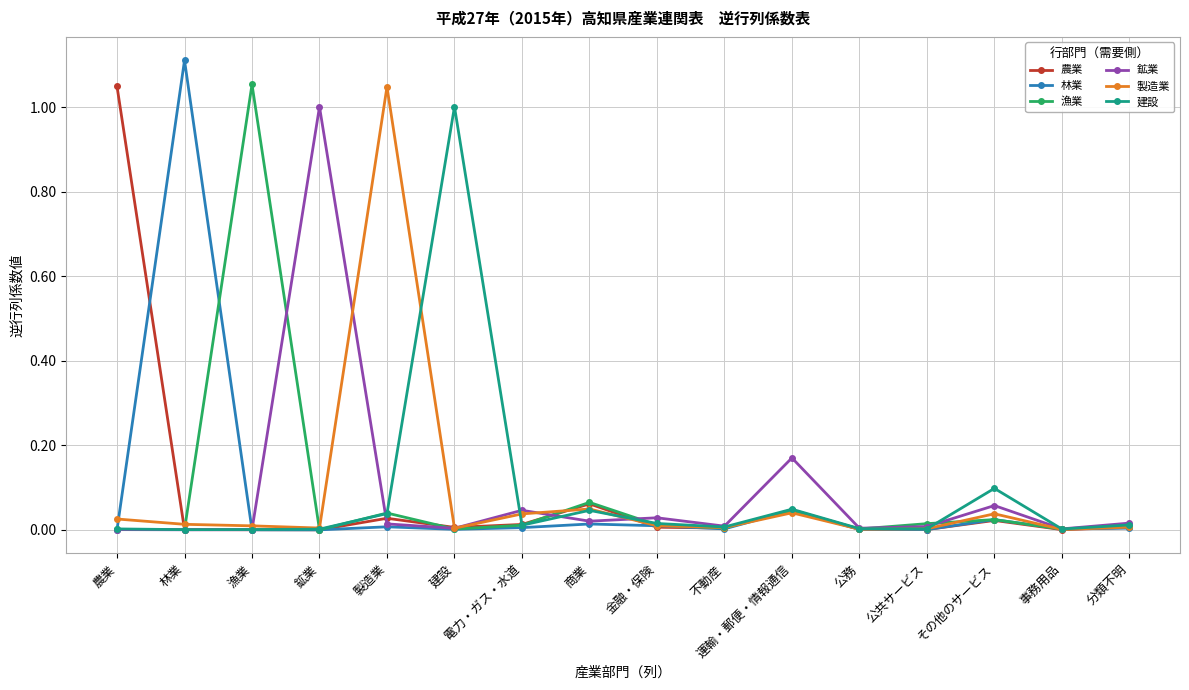

The 林業 series shows 0.0 at 鉱業. True or false?

True